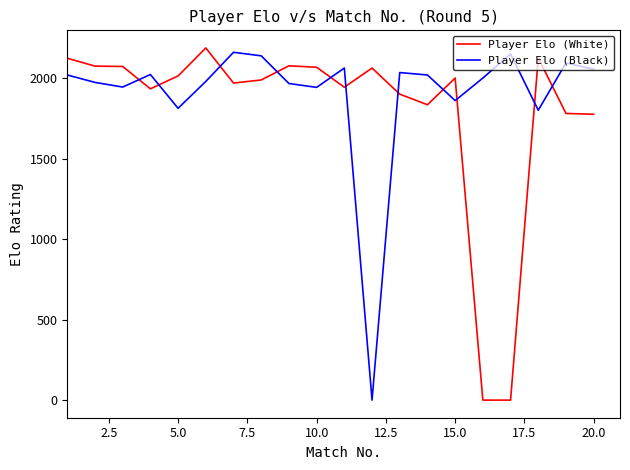

Which series ends up on top after the final intersection of Player Elo (White) and Player Elo (Black)?

Player Elo (Black)